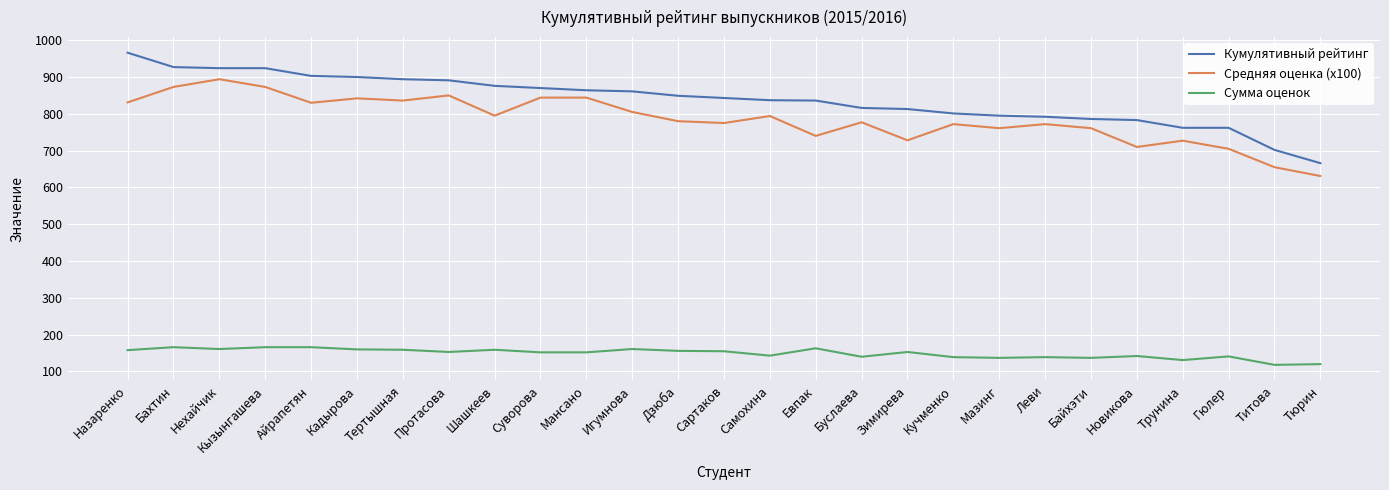

What is the difference between the maximum and minimum values in the Средняя оценка (x100) series?

263